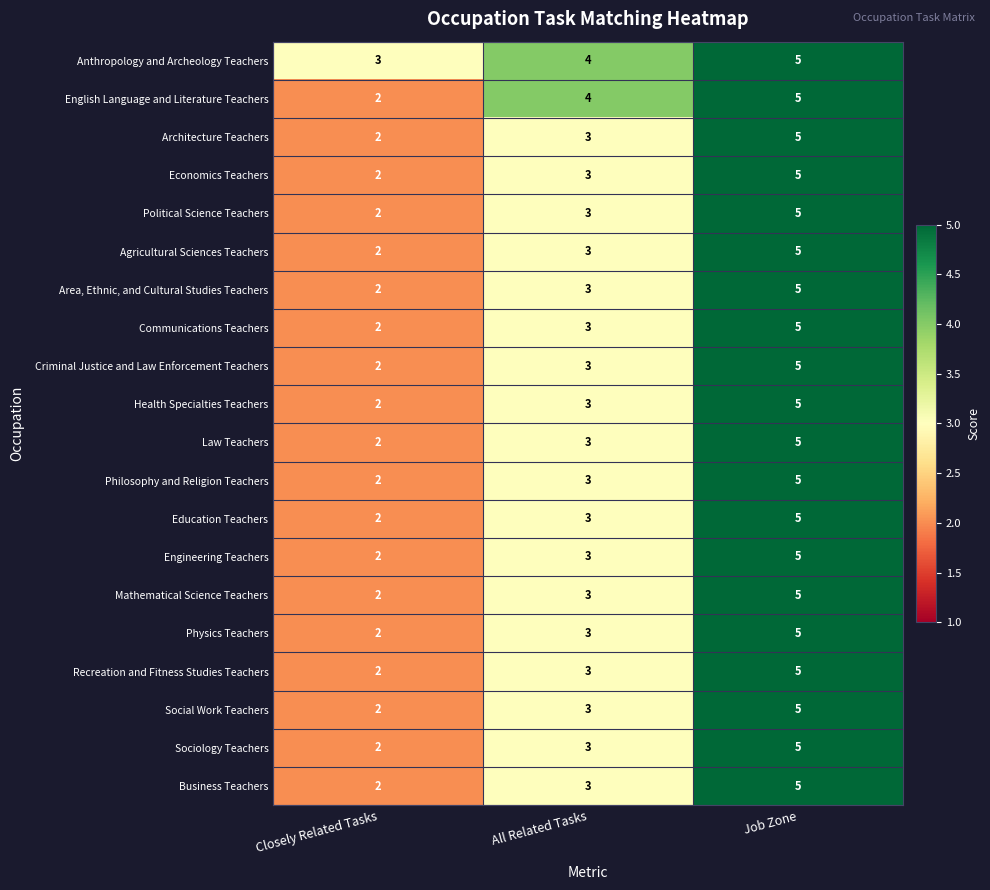

How many series are shown in this chart?

20